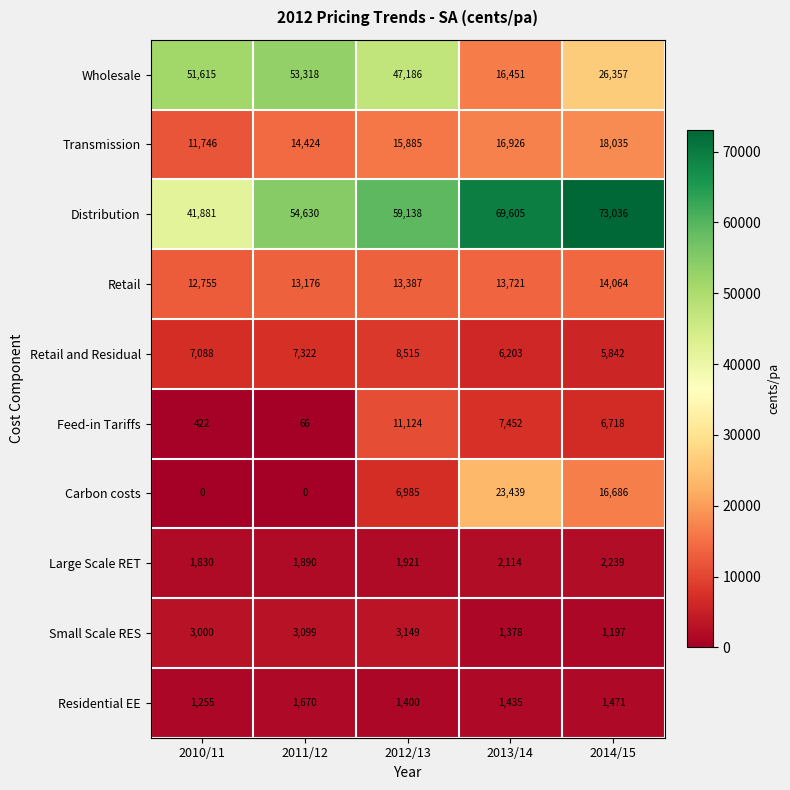

What is the spread (max minus min) of values at 2013/14?

68227